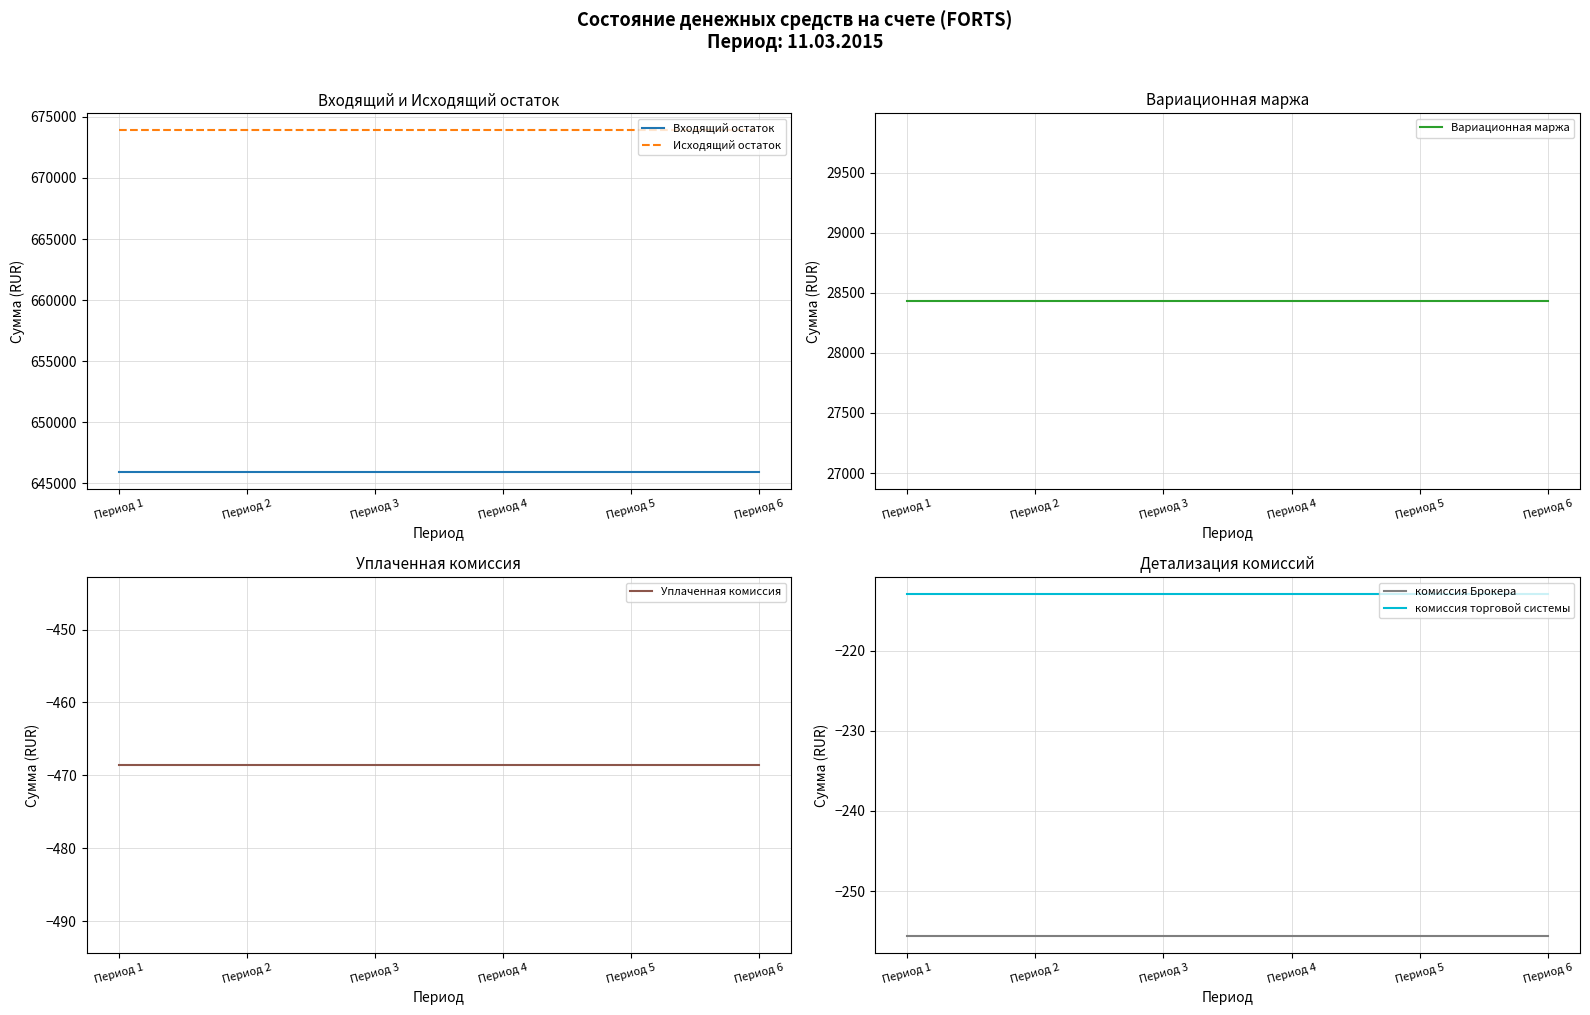

Reading left to right, transcribe all the data shown in this chart.

Входящий остаток: Период 1=645935.7	Период 2=645935.7	Период 3=645935.7	Период 4=645935.7	Период 5=645935.7	Период 6=645935.7
Исходящий остаток: Период 1=673898.1	Период 2=673898.1	Период 3=673898.1	Период 4=673898.1	Период 5=673898.1	Период 6=673898.1
Вариационная маржа: Период 1=28431.0	Период 2=28431.0	Период 3=28431.0	Период 4=28431.0	Период 5=28431.0	Период 6=28431.0
Уплаченная комиссия: Период 1=-468.6	Период 2=-468.6	Период 3=-468.6	Период 4=-468.6	Период 5=-468.6	Период 6=-468.6
комиссия Брокера: Период 1=-255.6	Период 2=-255.6	Период 3=-255.6	Период 4=-255.6	Период 5=-255.6	Период 6=-255.6
комиссия торговой системы: Период 1=-213.0	Период 2=-213.0	Период 3=-213.0	Период 4=-213.0	Период 5=-213.0	Период 6=-213.0